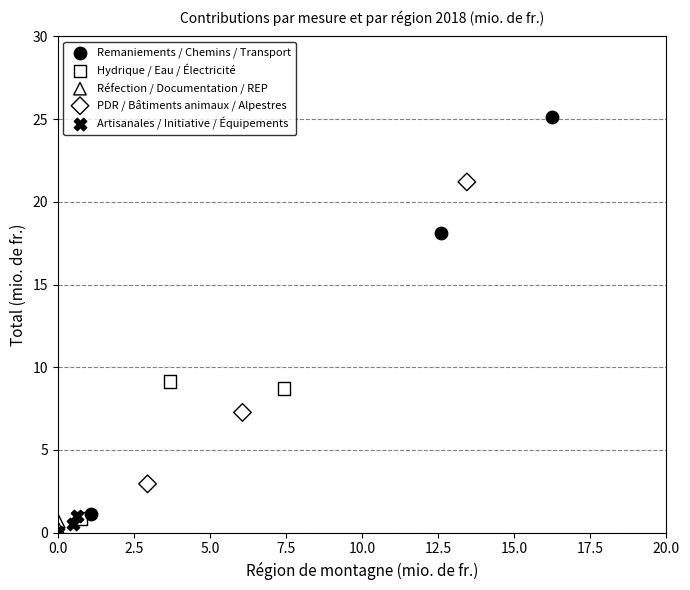

Which series has the widest spread of Y values?

Remaniements / Chemins / Transport